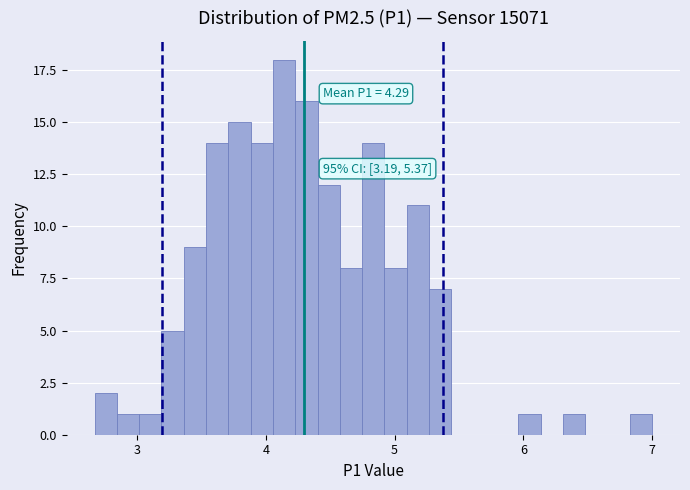

Around what value on the x-axis is the tallest bar? Give the approximate position of its centre, as read against the axis.

4.1